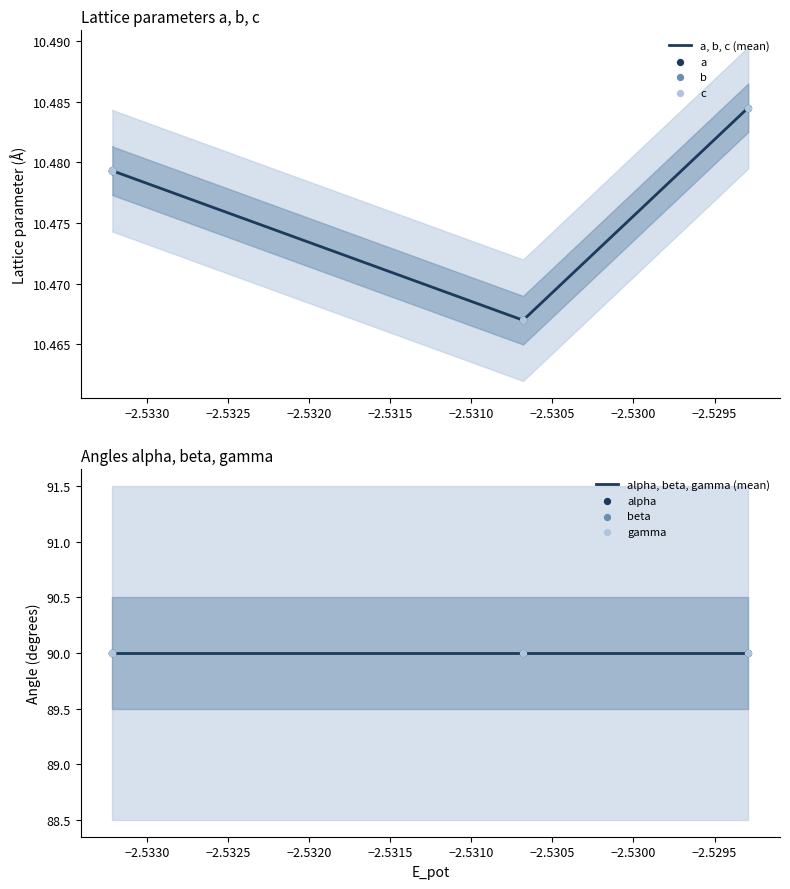

At how many categories does at least one series exceed 10?

6